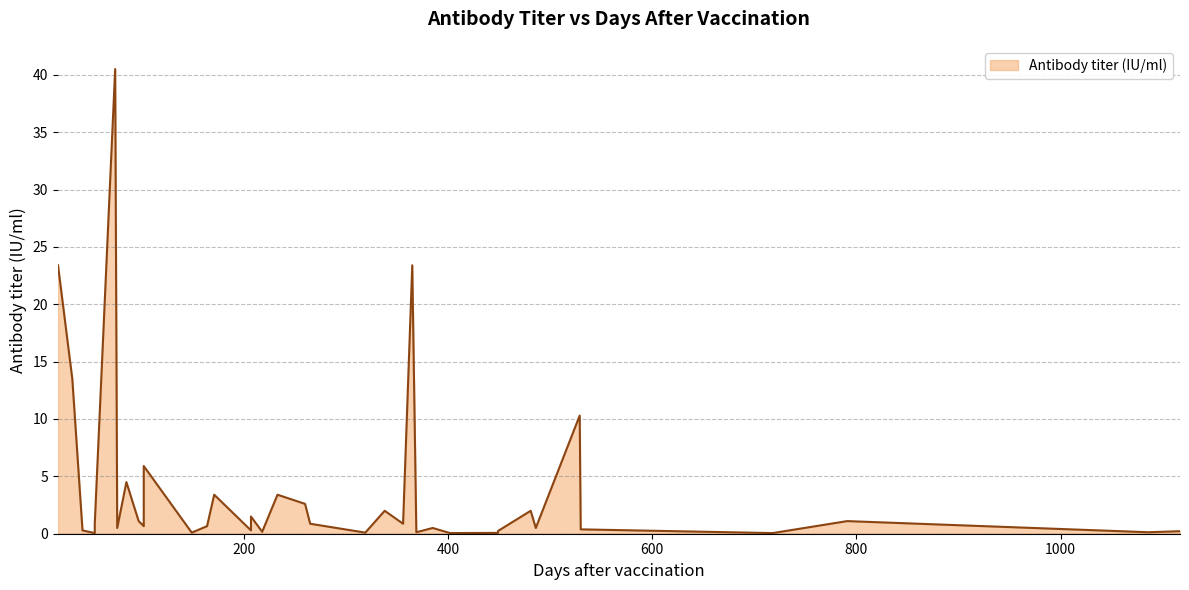

Which category has the highest value across all series?

74